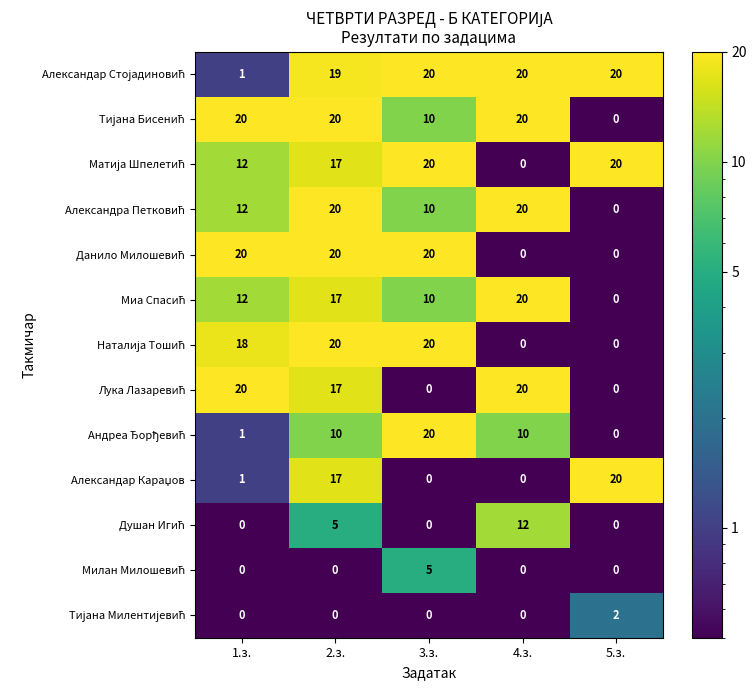

What is the total value across all series at 1.з.?

117